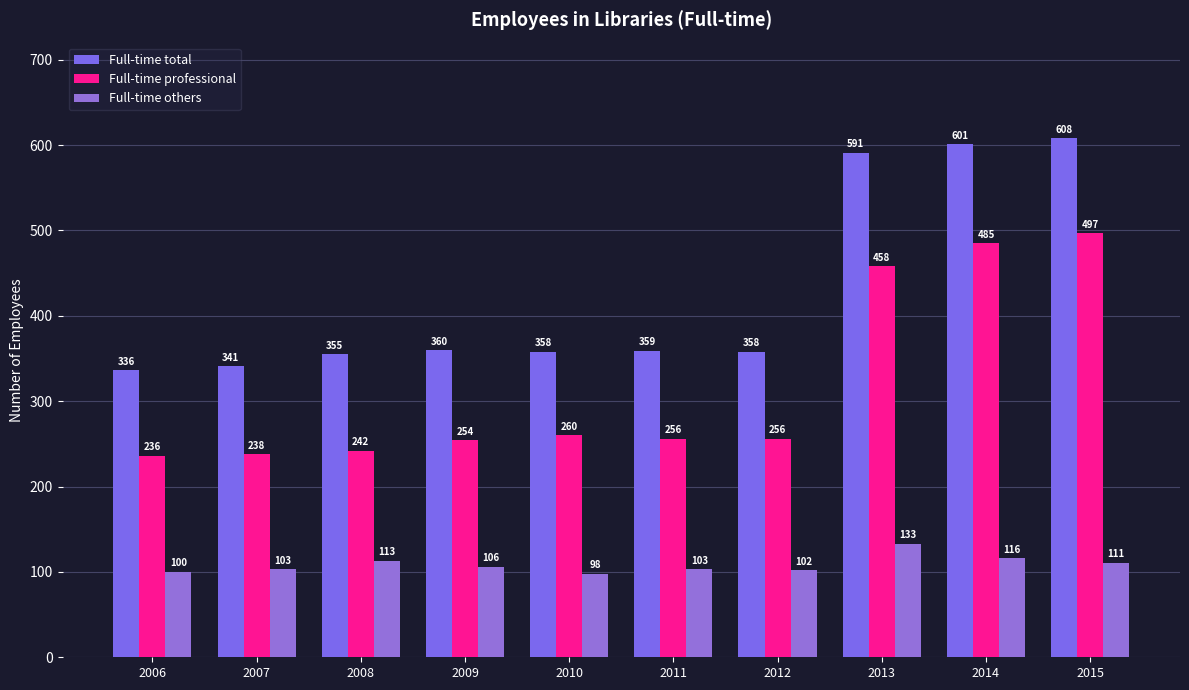

How many distinct data groups are displayed?

3